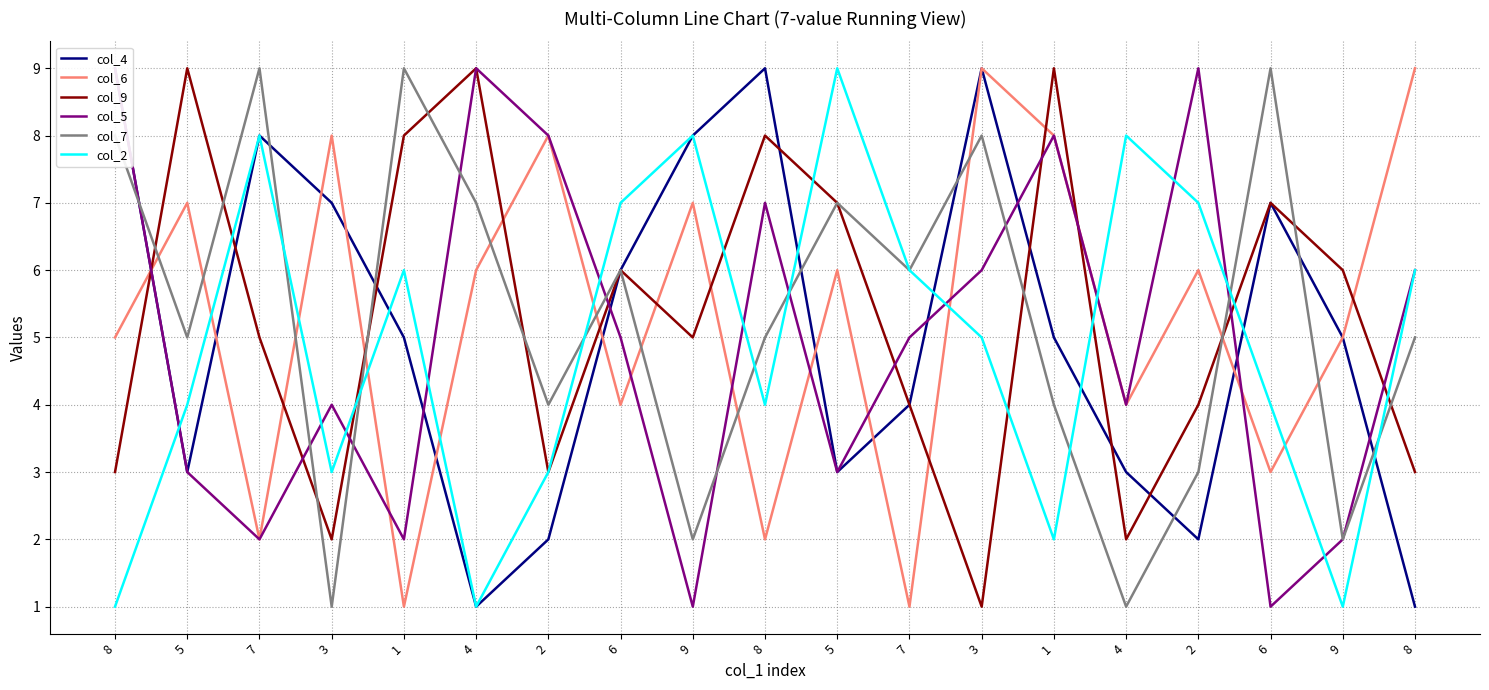

Does the chart have visible grid lines?

Yes